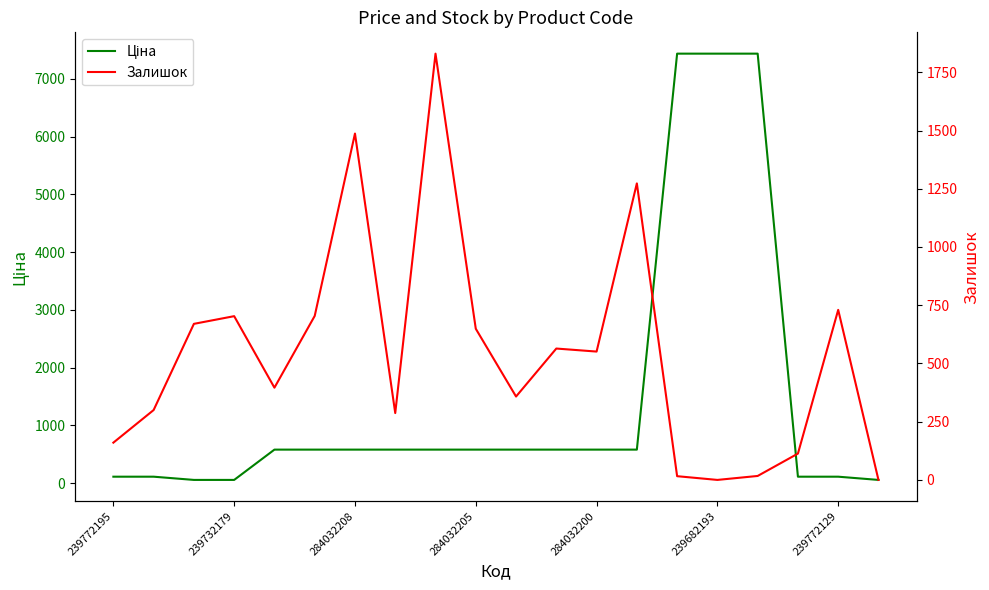

True or false: Ціна has a value of 111.7 at 239772195.

True